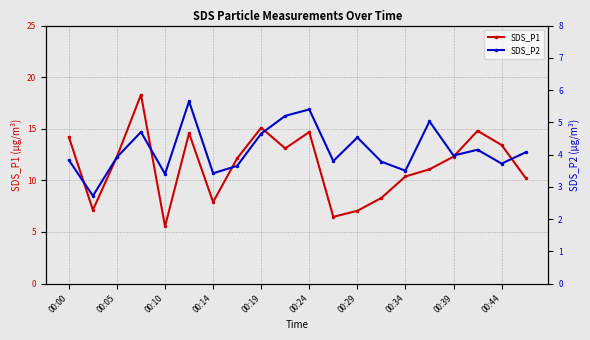

In SDS_P1, how many points are lower than both neighbors (excluding endpoints)?

5